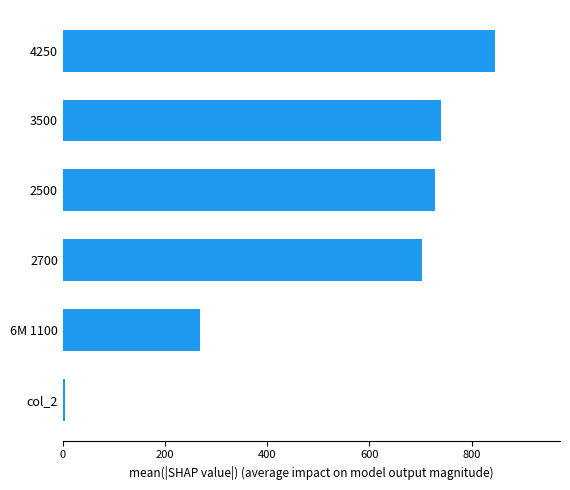

Which category has the lowest value across all series?

col_2